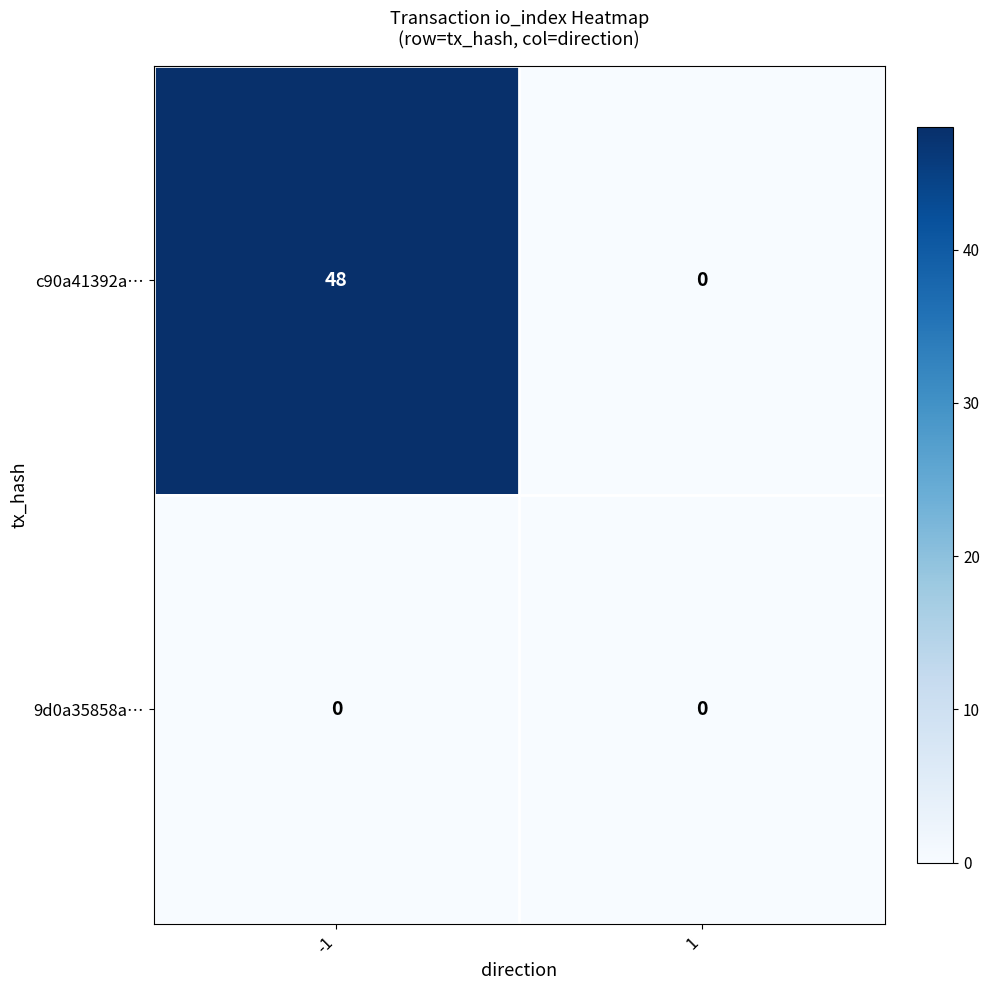

True or false: 9d0a35858a… has a value of 0 at 1.

True